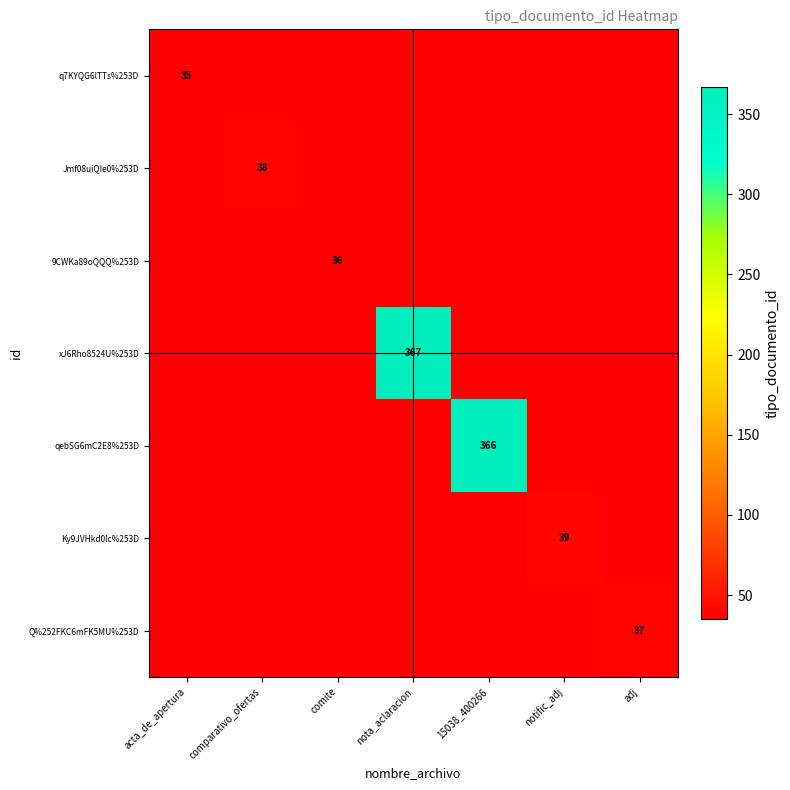

Which series has the largest range (max minus min)?

xJ6Rho8524U%253D